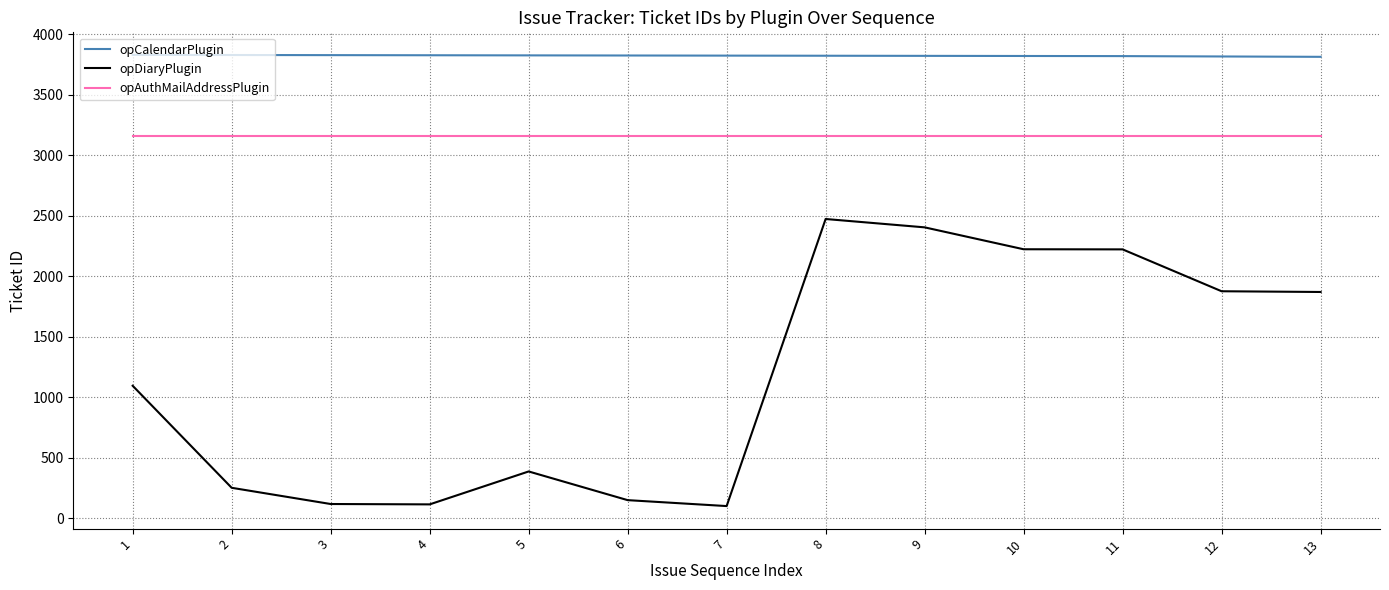

The value of opAuthMailAddressPlugin at 3 is 3161. True or false?

True